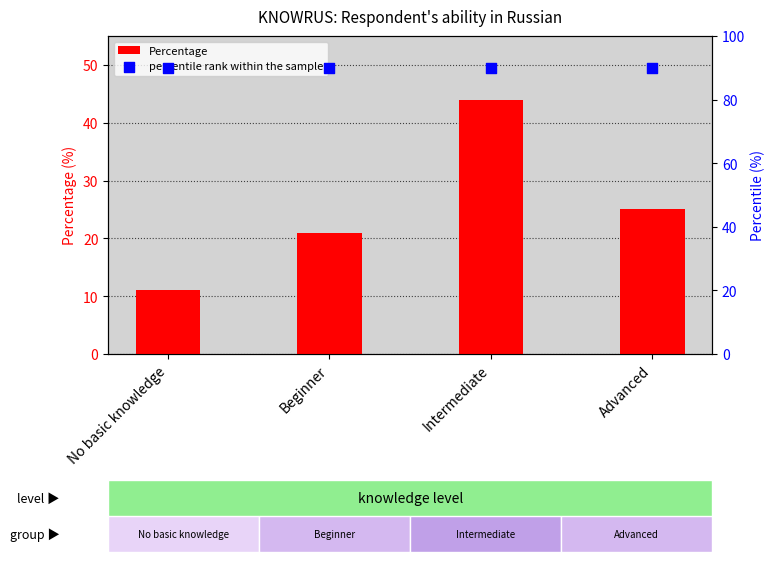

At how many categories does at least one series exceed 34?

4